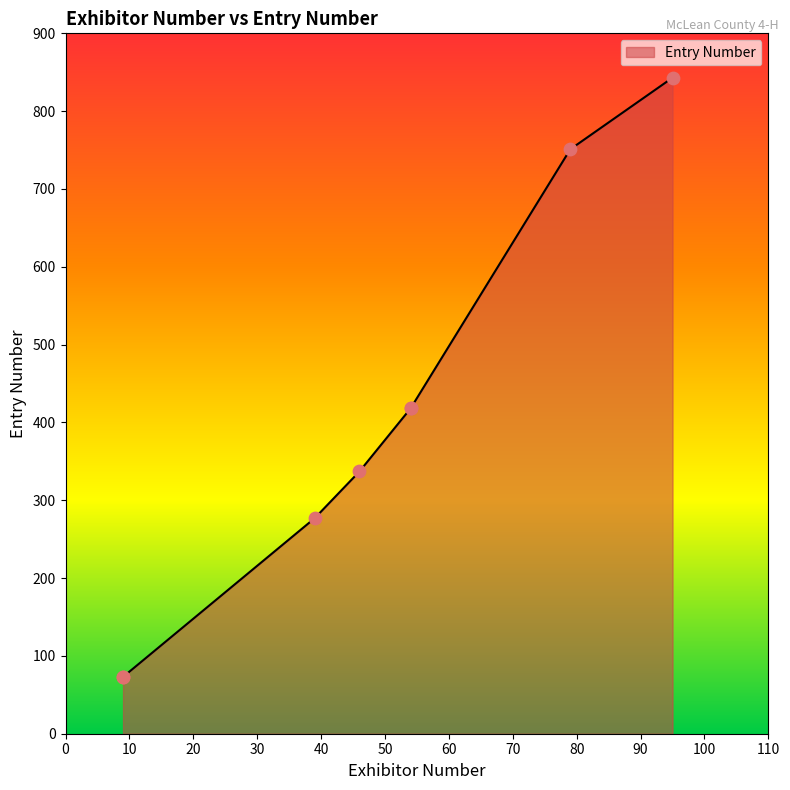

What is the ratio of the value at 79 to the value at 46?

2.2